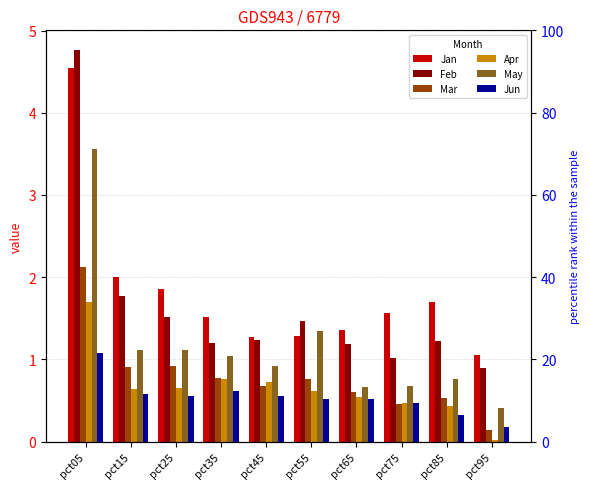

Between pct25 and pct95, which series saw the biggest shift?

Jan